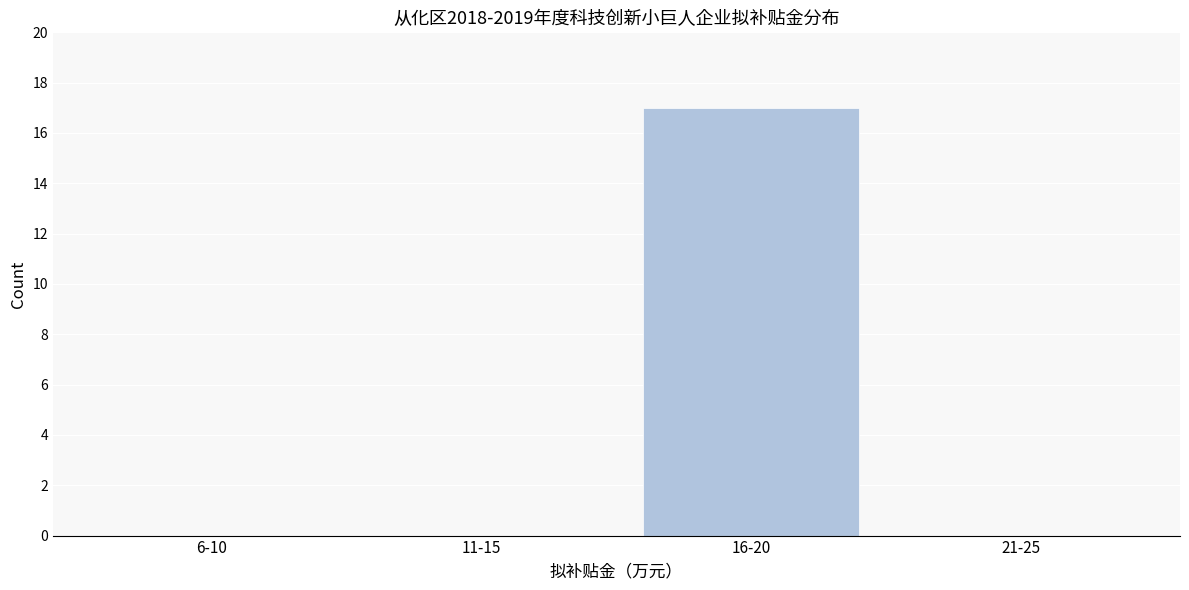

Reading right to left, transcribe all the data shown in this chart.

21-25=0	16-20=17	11-15=0	6-10=0